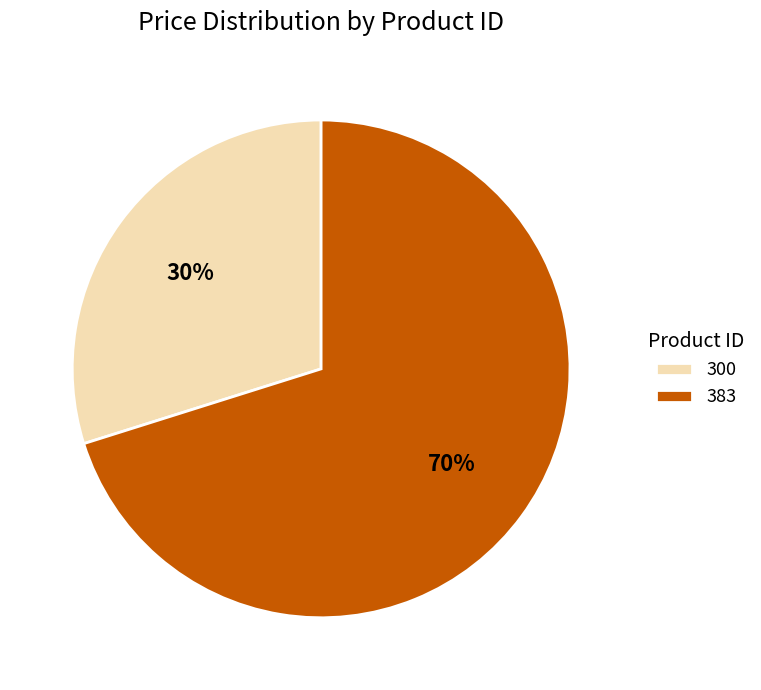

Does 383 account for over 50% of the chart?

Yes